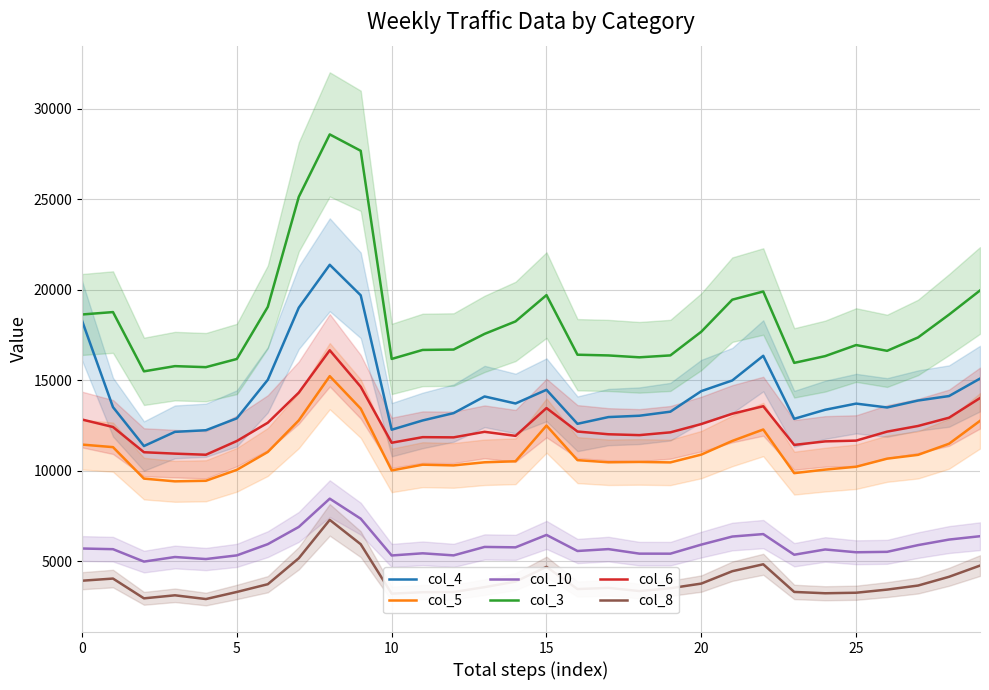

Is it true that col_3 equals 22832 at 23?

False